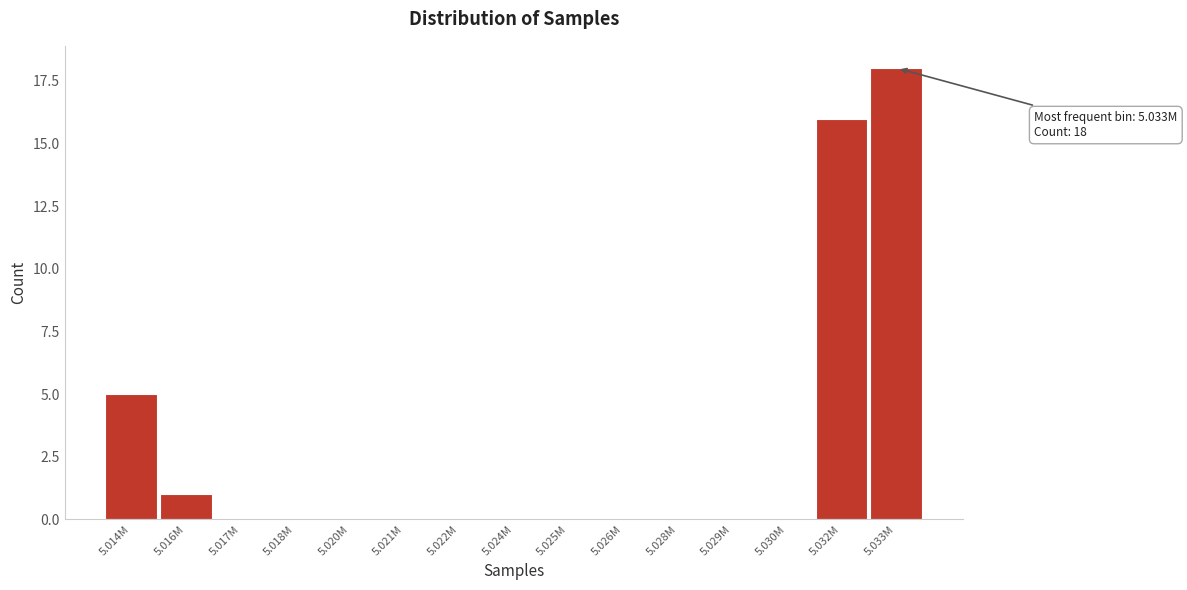

Reading right to left, list all the values displayed in this chart.

5.033M=18	5.032M=16	5.030M=0	5.029M=0	5.028M=0	5.026M=0	5.025M=0	5.024M=0	5.022M=0	5.021M=0	5.020M=0	5.018M=0	5.017M=0	5.016M=1	5.014M=5